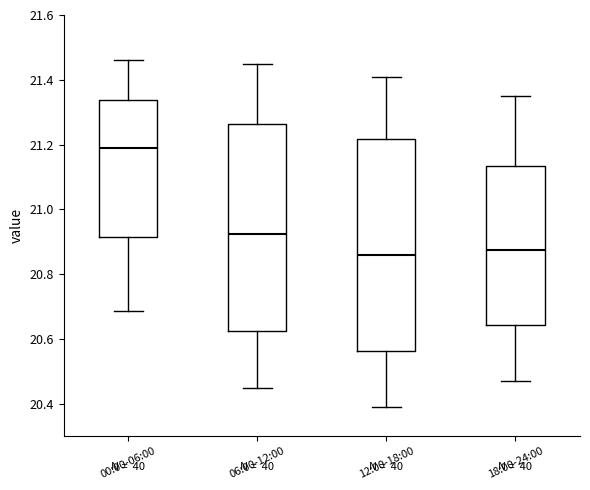

Where does the lower whisker of the box for 06:00-12:00 end on the y-axis? The values are not printed on the chart, so give them approximately, as read against the axis.

20.46